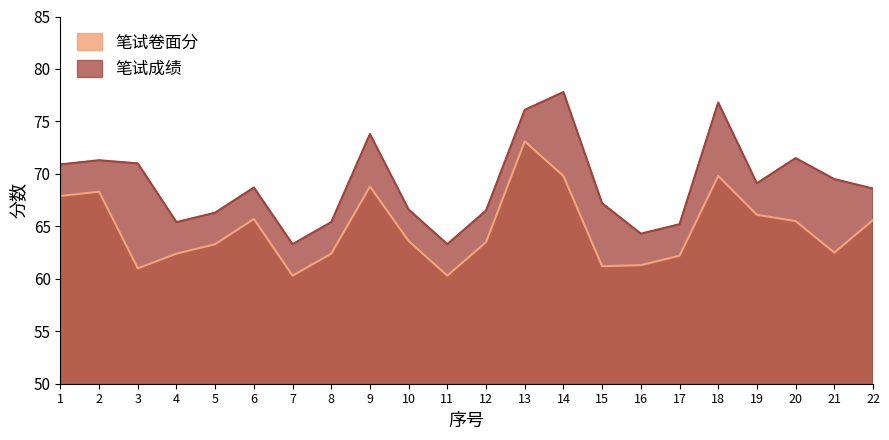

What is the difference between the highest and lowest values at 8?

3.0